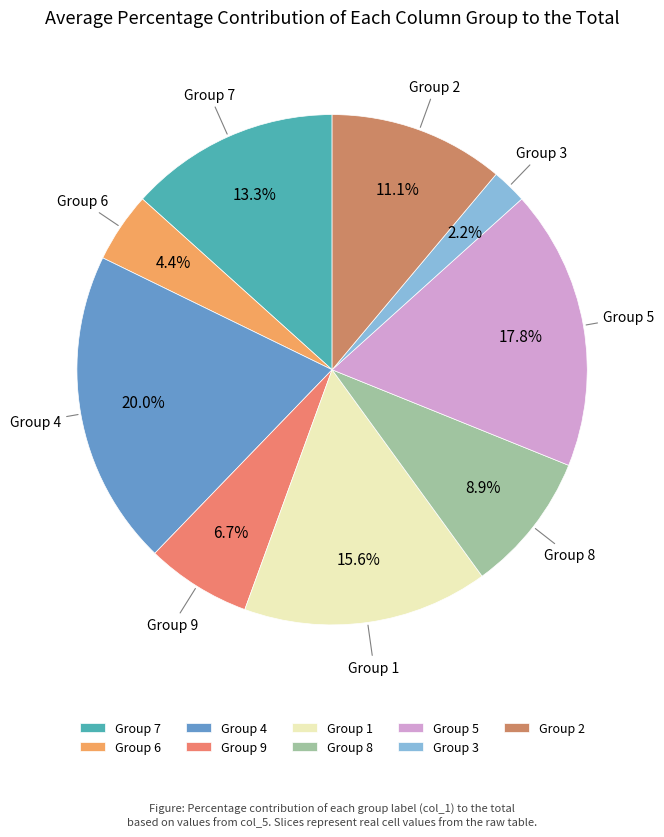

Is there a majority slice in this chart?

No